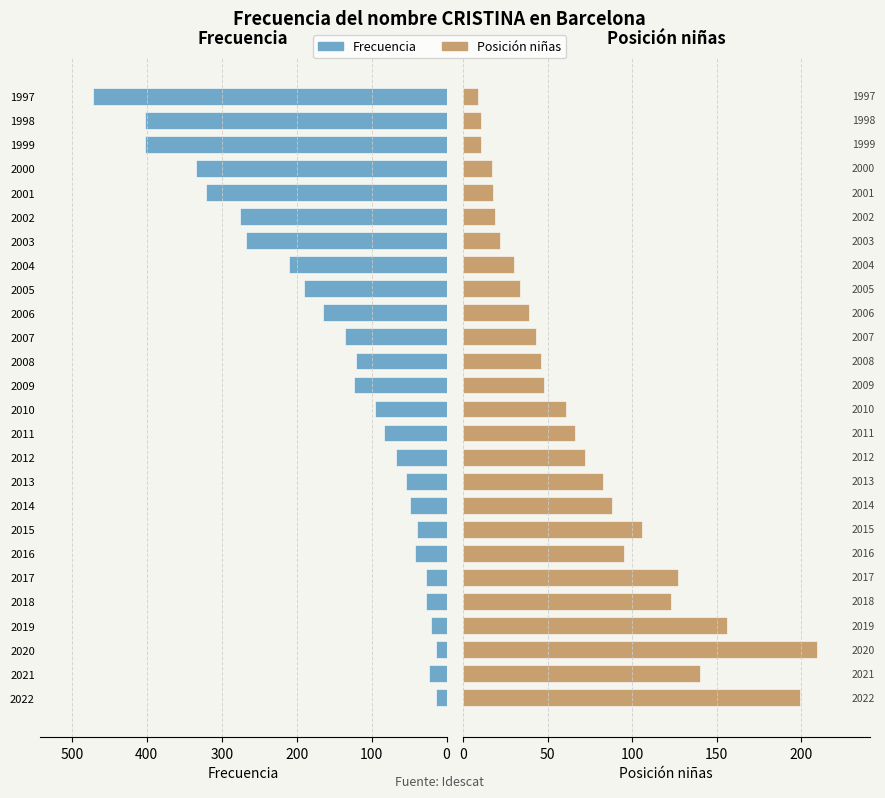

Reading left to right, transcribe all the data shown in this chart.

Frecuencia (izq.): 14	23	14	21	28	28	42	40	49	54	67	83	95	124	121	135	165	190	210	268	275	321	334	402	402	472
Posición niñas (der.): 199	140	209	156	123	127	95	106	88	83	72	66	61	48	46	43	39	34	30	22	19	18	17	11	11	9